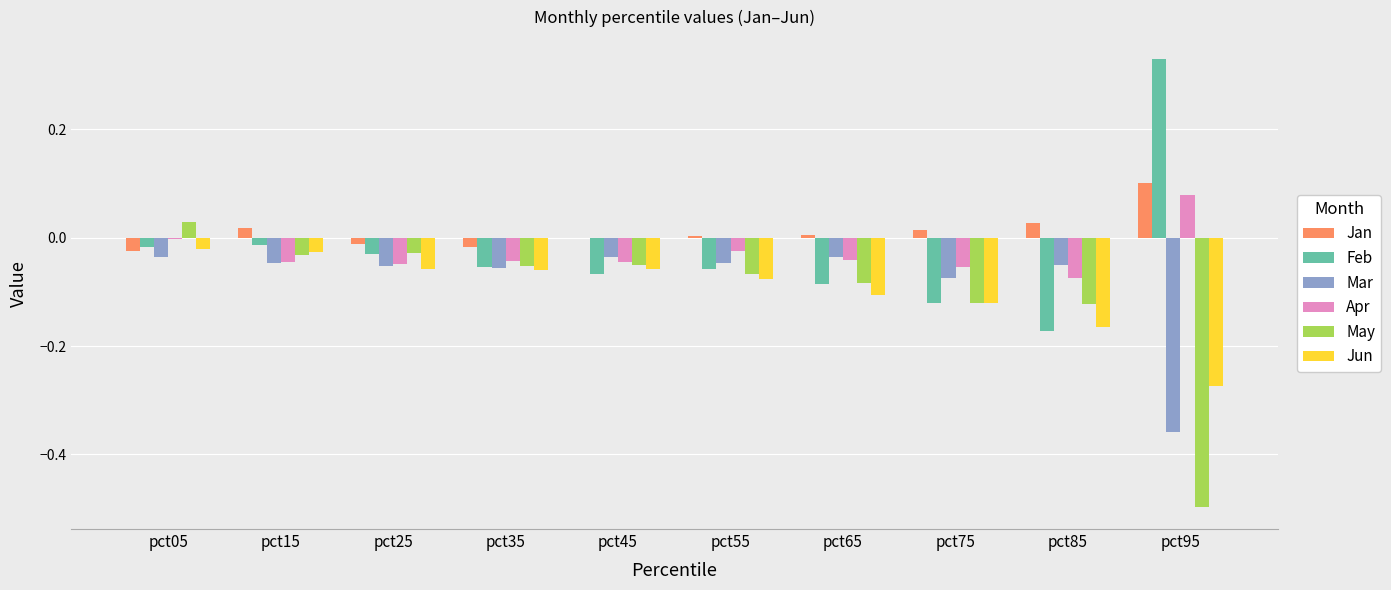

How many series are shown in this chart?

6